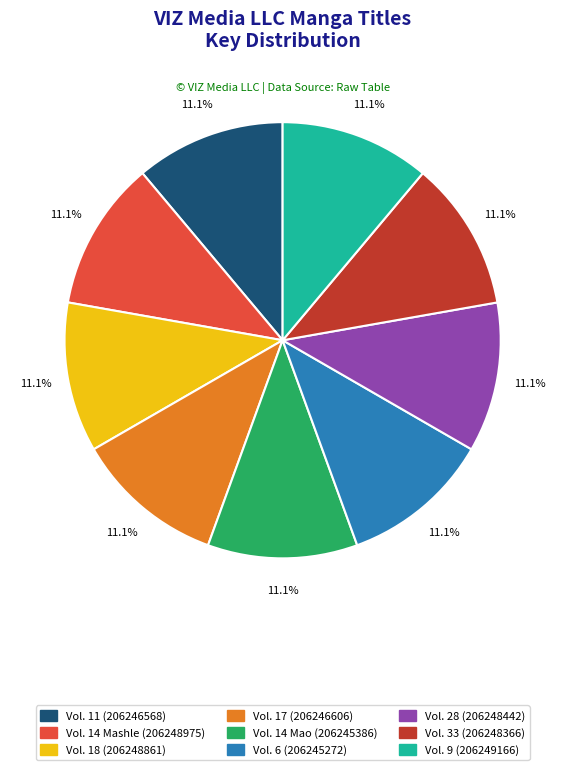

Count the number of slices in the pie.

9